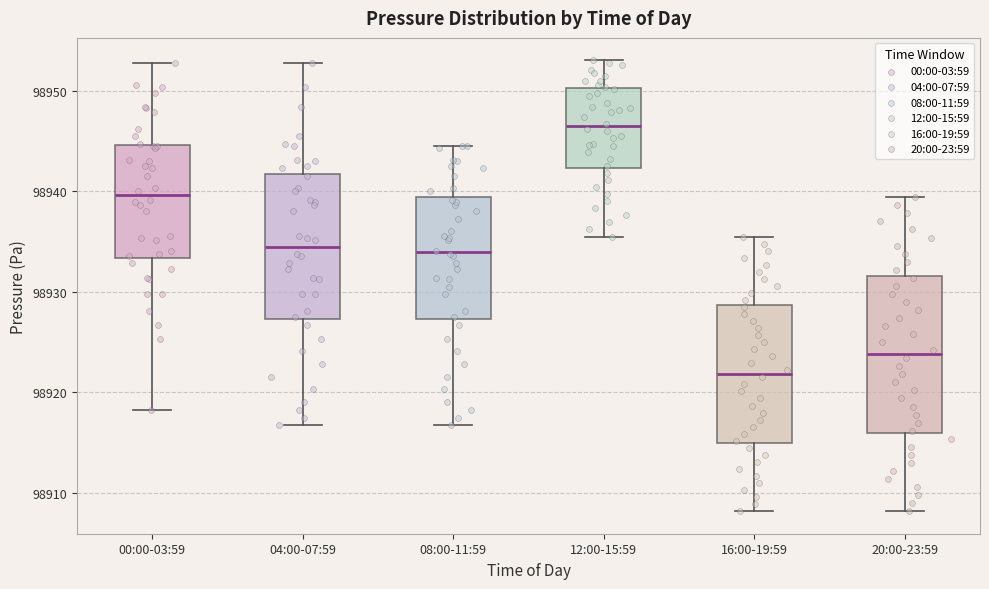

Reading left to right, read every box against the y-axis: the position of its median line, the range the box covers, and the ends of its whiskers. The values are not printed on the chart, so give them approximately, as read against the axis.

00:00-03:59: median 98940, box 98933 to 98945, whiskers 98918 to 98953
04:00-07:59: median 98934, box 98927 to 98942, whiskers 98917 to 98953
08:00-11:59: median 98934, box 98927 to 98939, whiskers 98917 to 98945
12:00-15:59: median 98946, box 98942 to 98950, whiskers 98936 to 98953
16:00-19:59: median 98922, box 98915 to 98929, whiskers 98908 to 98936
20:00-23:59: median 98924, box 98916 to 98932, whiskers 98908 to 98939